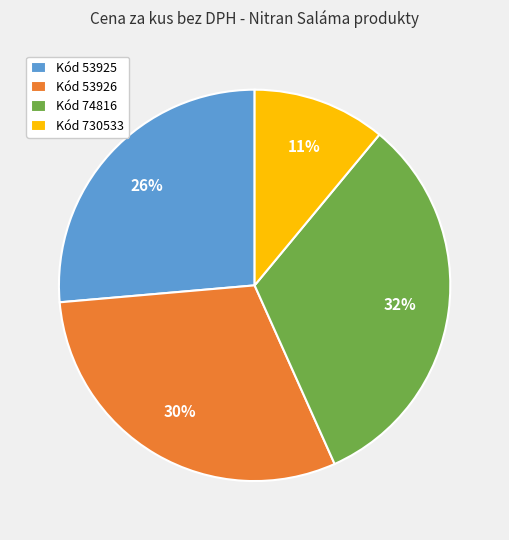

To the nearest percent, what is the average slice percentage?

25%